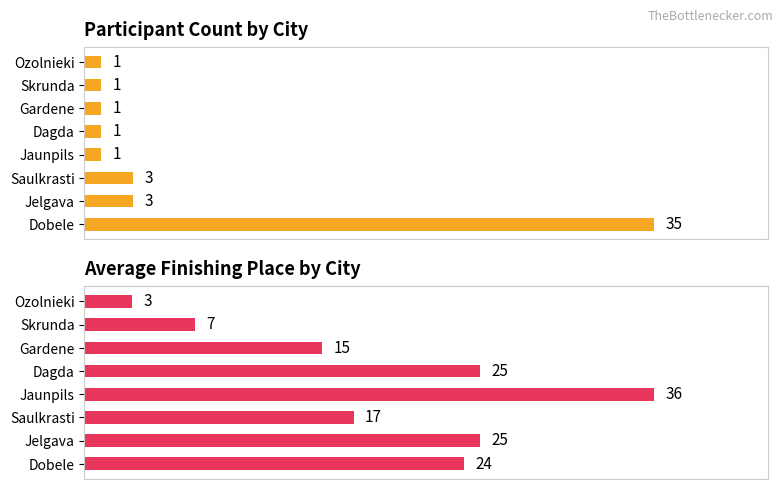

Rank the series by their maximum value, from highest to lowest.

Avg Finishing Place, Participant Count